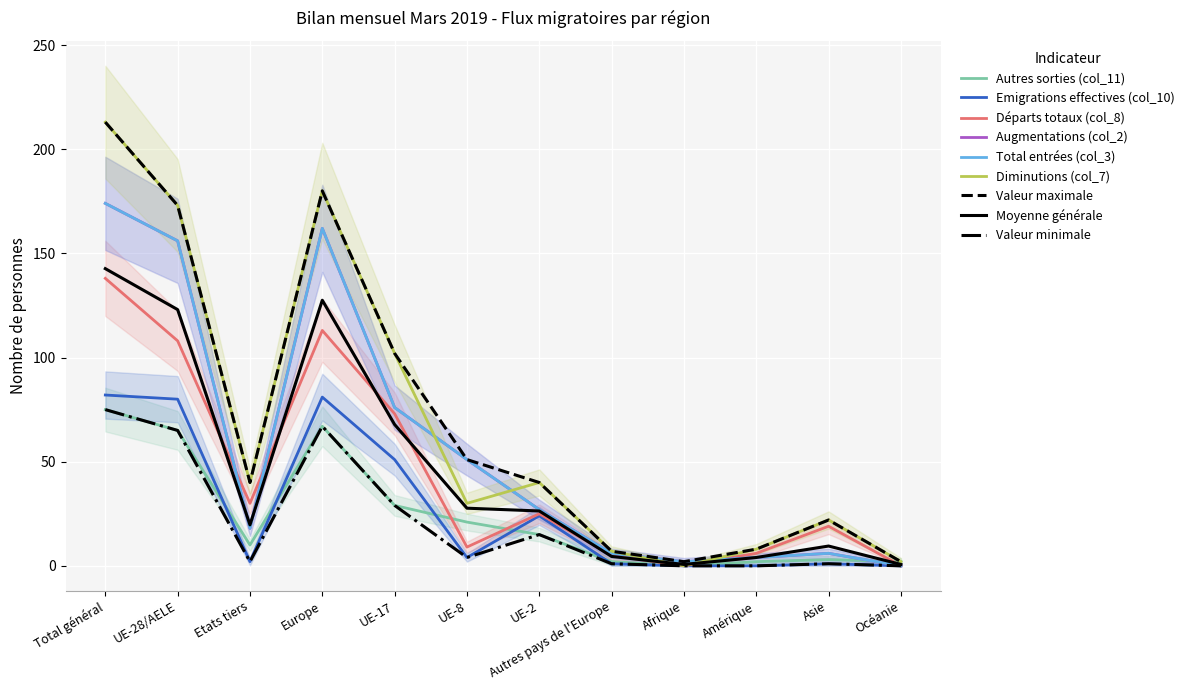

True or false: Augmentations (col_2) has a value of 220 at UE-28/AELE.

False